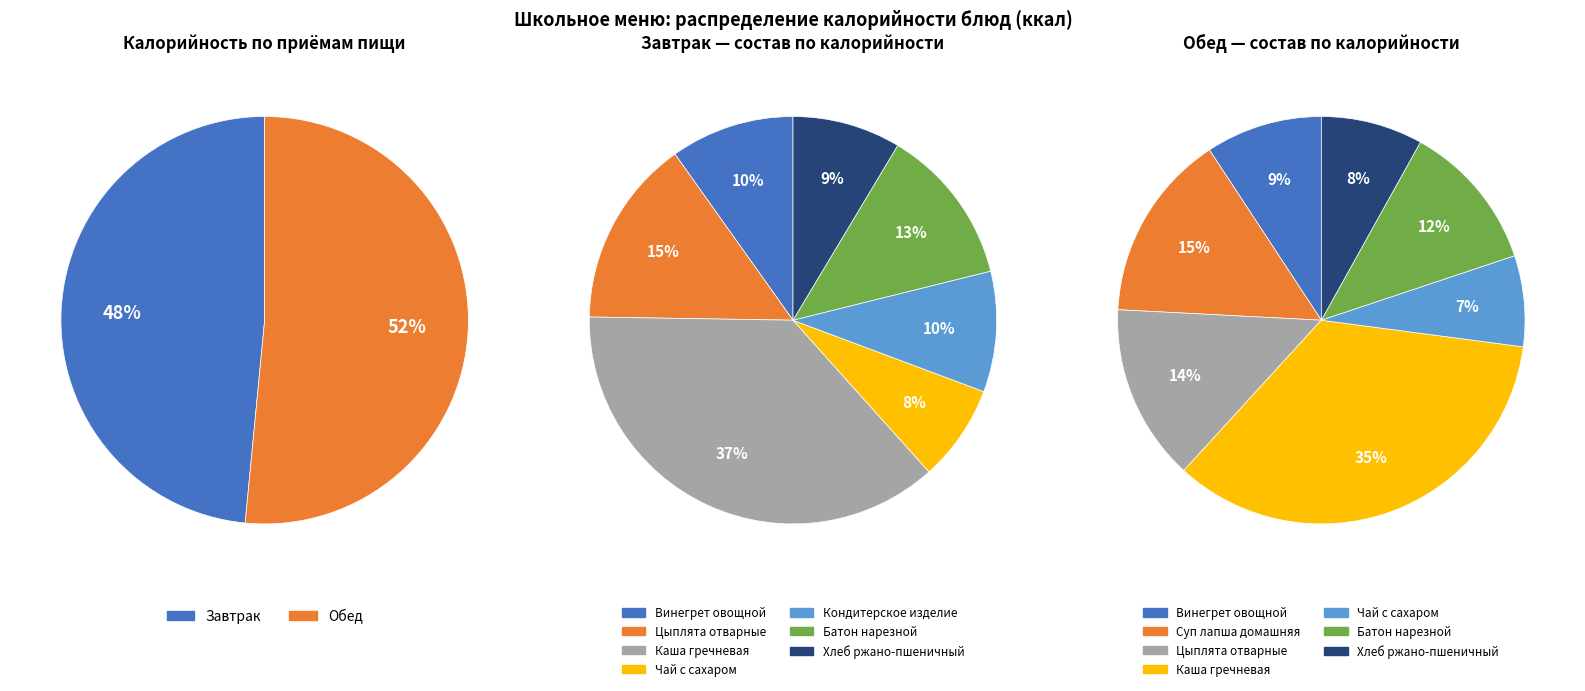

Between Цыплята отварные, соус томатный and Батон нарезной витаминизированный, which is larger?

Цыплята отварные, соус томатный